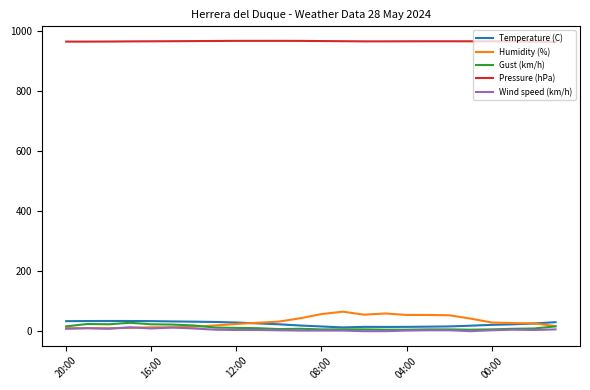

True or false: Wind speed (km/h) and Pressure (hPa) cross at least once.

False